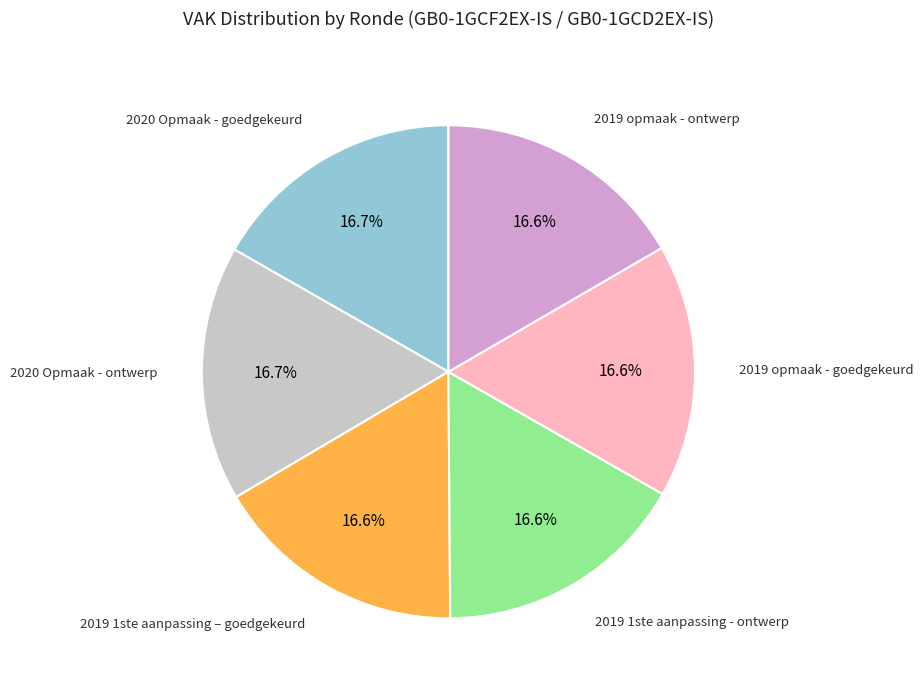

Is it true that 2019 opmaak - ontwerp is 9% of the pie?

False